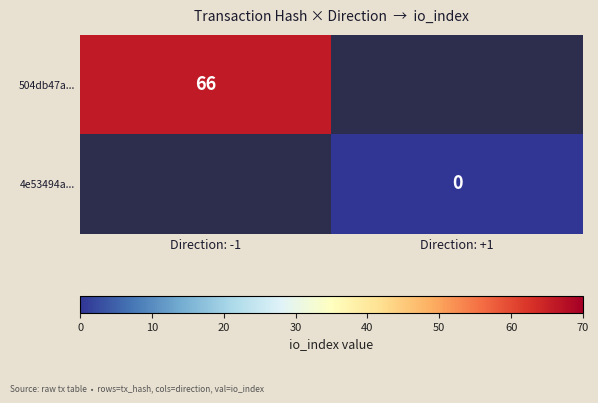

Which category has the highest value in the 504db47a... series?

Direction: -1